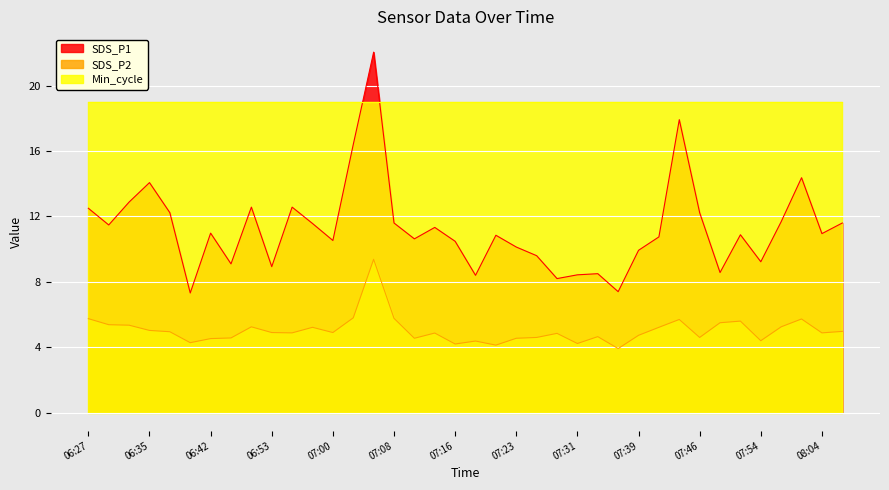

How many categories are shown in the chart?

38